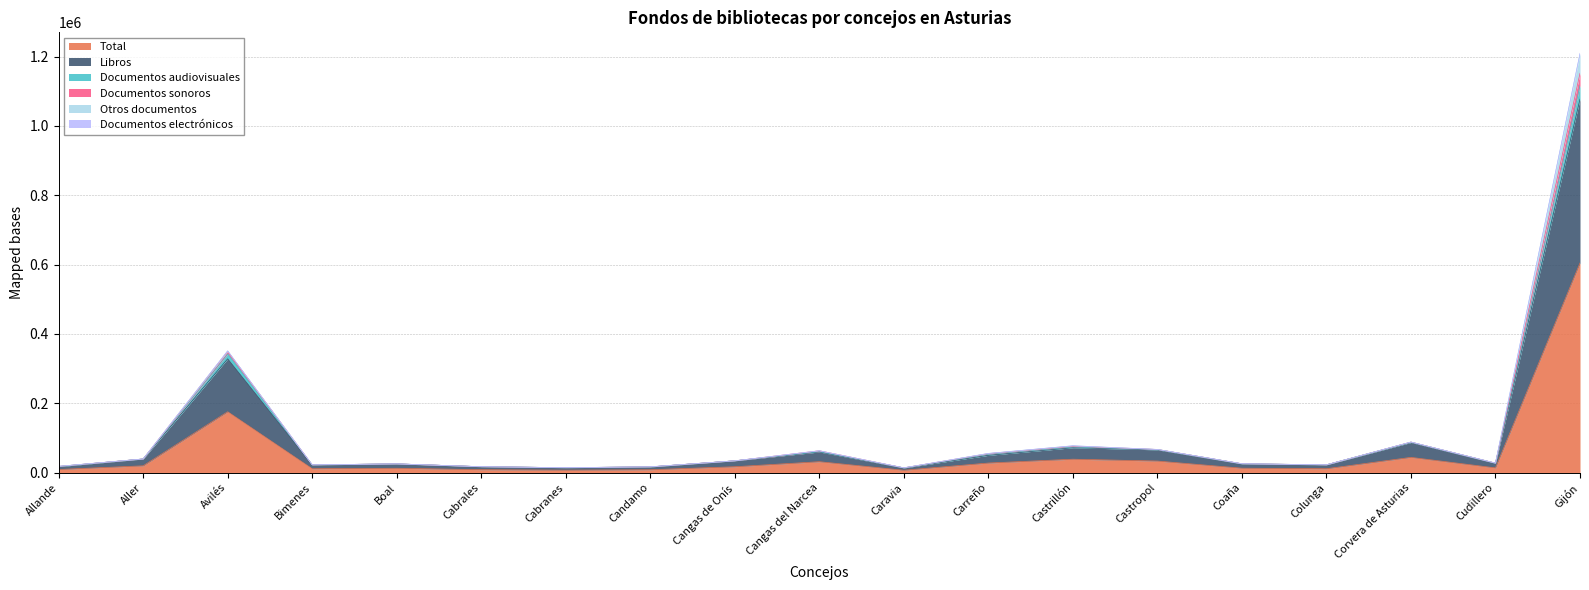

What is the lowest value of the Libros series?

13965